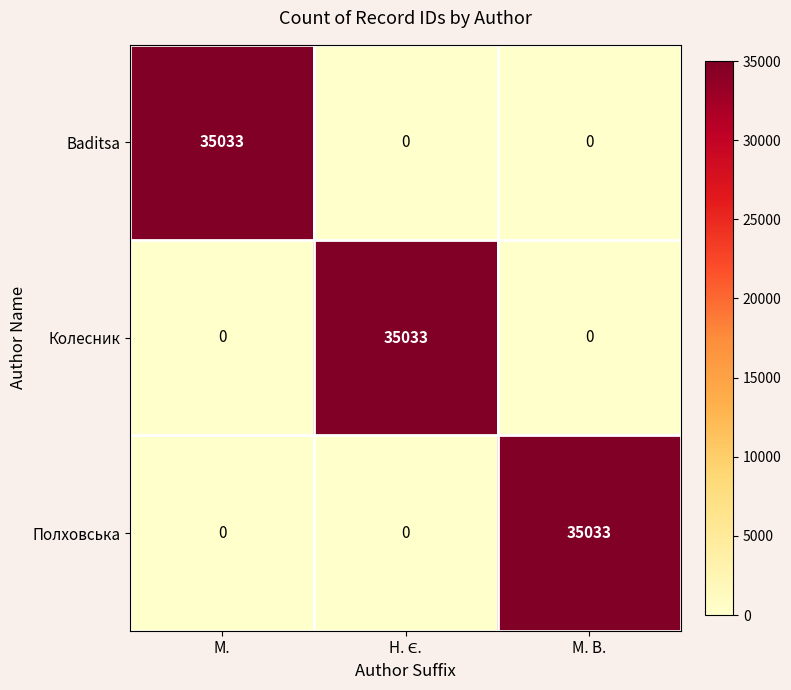

What is the greatest value displayed?

35033